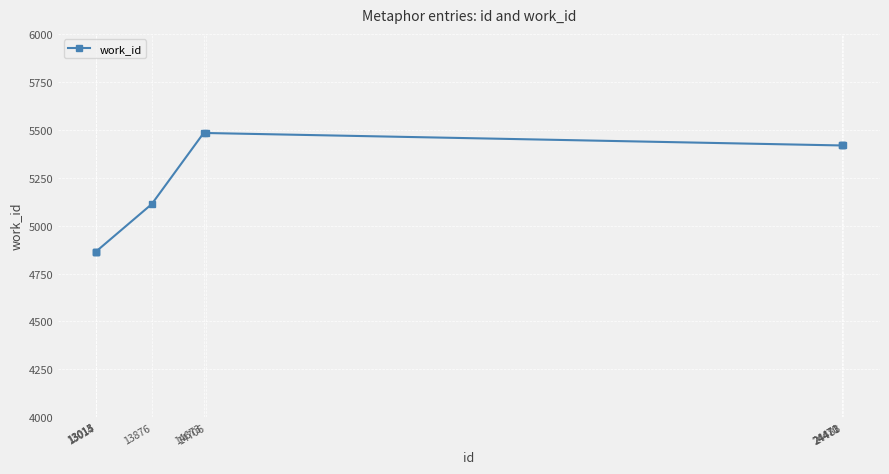

The chart shows a value of 7840 at 13015. True or false?

False